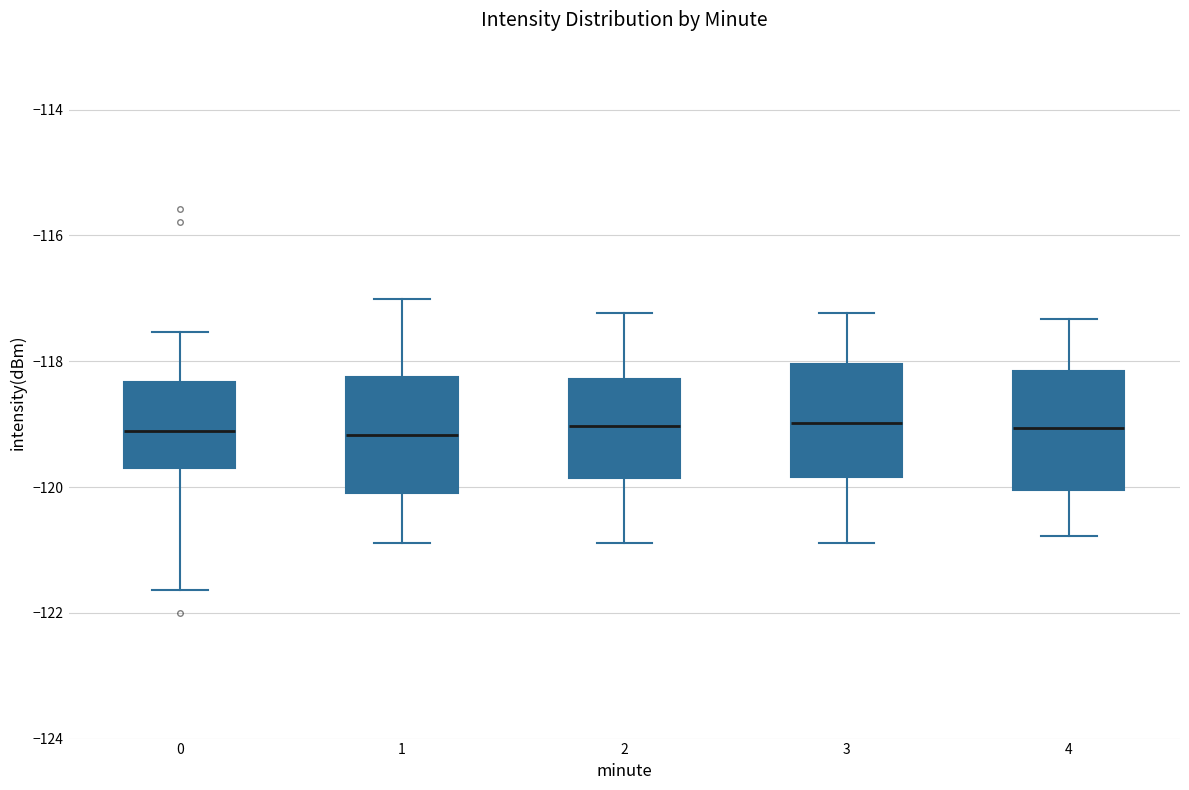

Reading left to right, transcribe this box plot: for each box, give where its median line is, the range the box spans, and where its two whiskers end, as read against the y-axis. The values are not printed on the chart, so give them approximately, as read against the axis.

0: median -119.2, box -119.8 to -118.4, whiskers -121.6 to -117.6
1: median -119.2, box -120.2 to -118.2, whiskers -120.8 to -117.0
2: median -119.0, box -119.8 to -118.2, whiskers -120.8 to -117.2
3: median -119.0, box -119.8 to -118.0, whiskers -120.8 to -117.2
4: median -119.0, box -120.0 to -118.2, whiskers -120.8 to -117.4